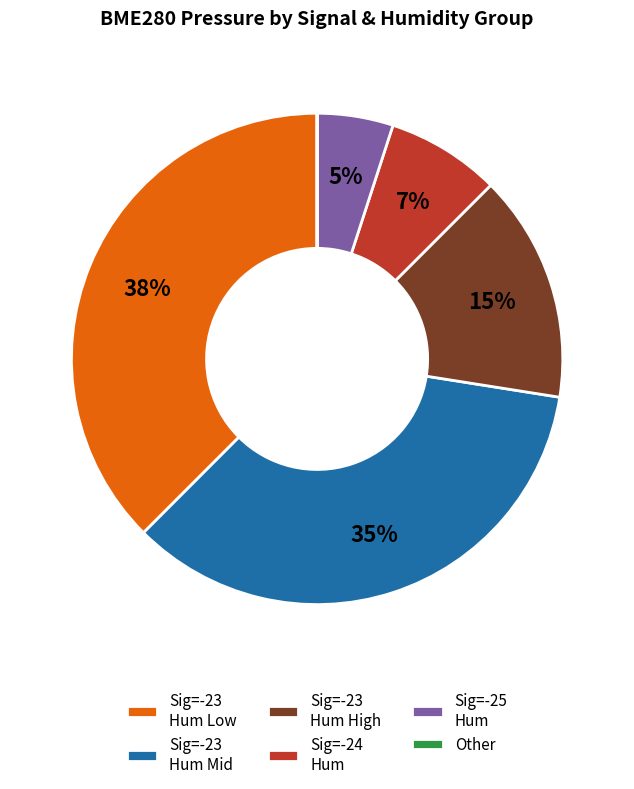

Do Sig=-23 Hum Low and Sig=-25 Hum together represent more than half of the pie?

No